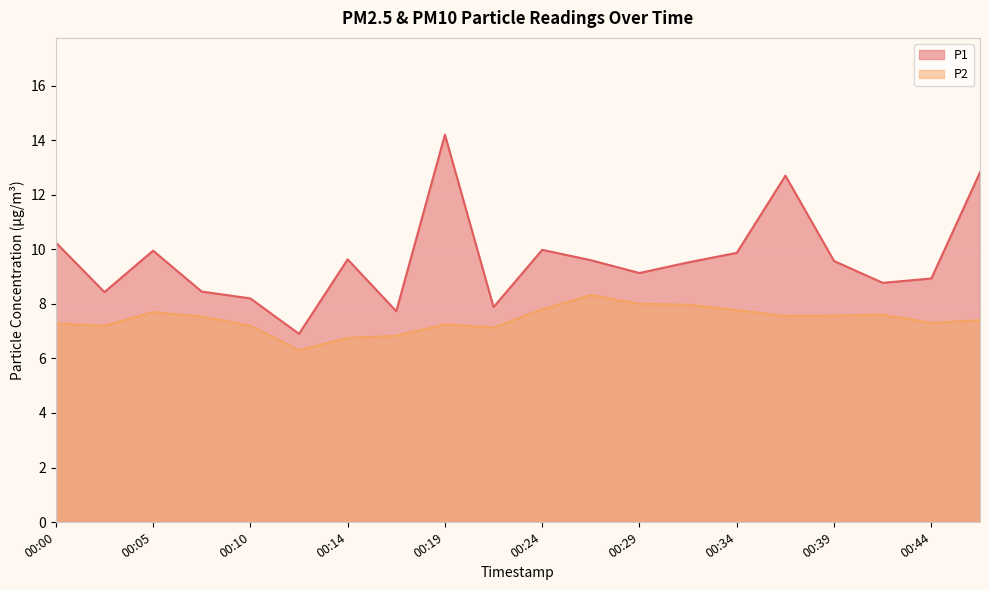

At how many categories does at least one series exceed 12?

3